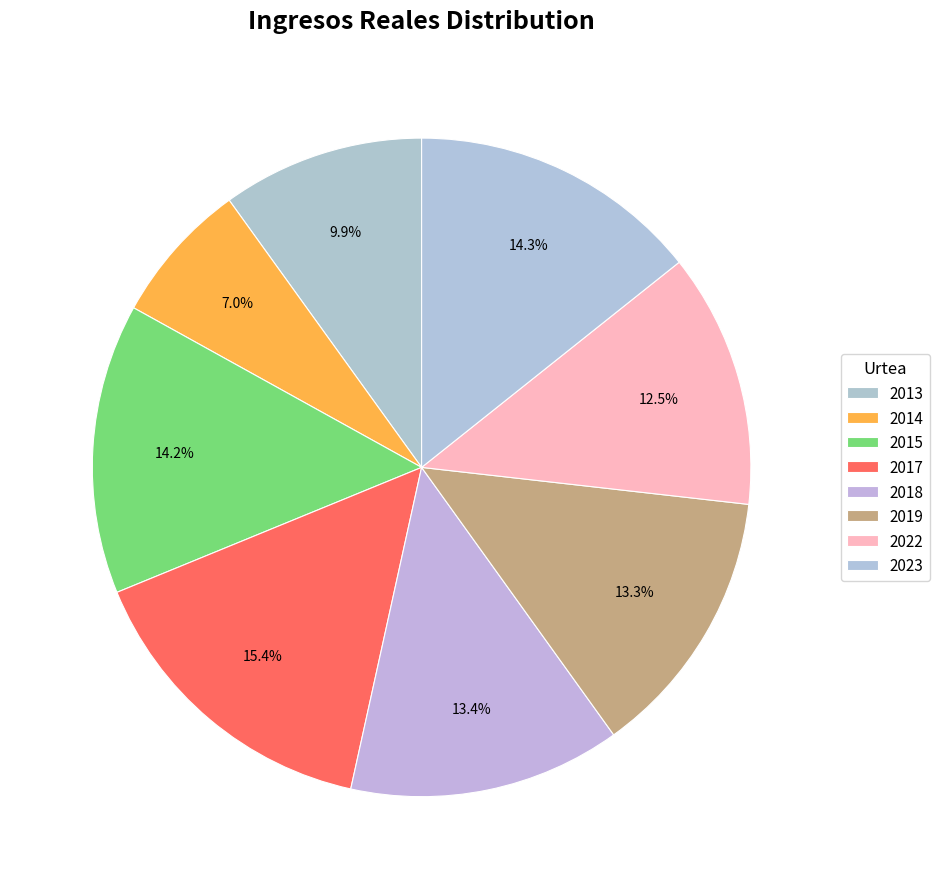

What is the change in value from 2017 to 2018?

-5570.0